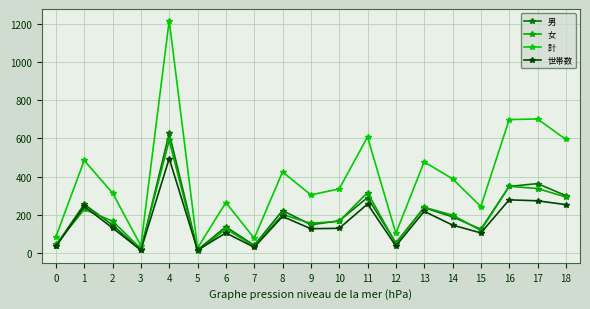

Reading left to right, list all the values displayed in this chart.

男: 0=40	1=256	2=147	3=16	4=627	5=17	6=138	7=41	8=223	9=149	10=169	11=291	12=54	13=238	14=190	15=125	16=349	17=364	18=301
女: 0=46	1=229	2=168	3=23	4=590	5=10	6=127	7=37	8=202	9=156	10=167	11=317	12=50	13=240	14=199	15=119	16=350	17=338	18=294
計: 0=86	1=485	2=315	3=39	4=1217	5=27	6=265	7=78	8=425	9=305	10=336	11=608	12=104	13=478	14=389	15=244	16=699	17=702	18=595
世帯数: 0=35	1=245	2=132	3=16	4=495	5=16	6=106	7=31	8=192	9=128	10=130	11=257	12=38	13=219	14=147	15=106	16=279	17=274	18=254